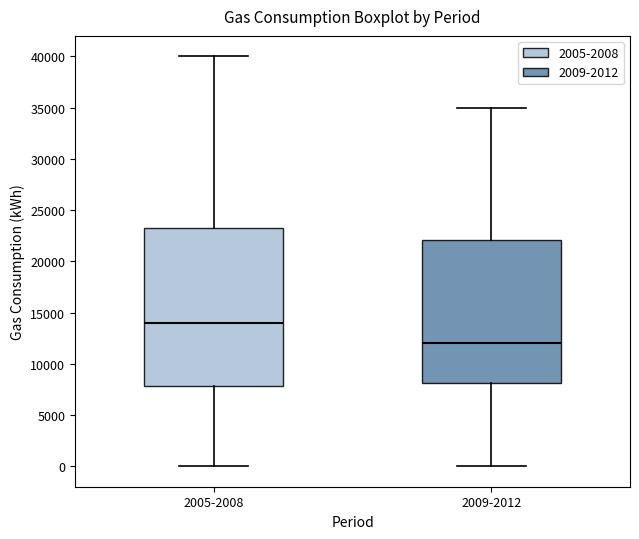

Reading left to right, transcribe this box plot: for each box, give where its median line is, the range the box spans, and where its two whiskers end, as read against the y-axis. The values are not printed on the chart, so give them approximately, as read against the axis.

2005-2008: median 14000, box 8000 to 23500, whiskers 0 to 40000
2009-2012: median 12000, box 8000 to 22000, whiskers 0 to 35000